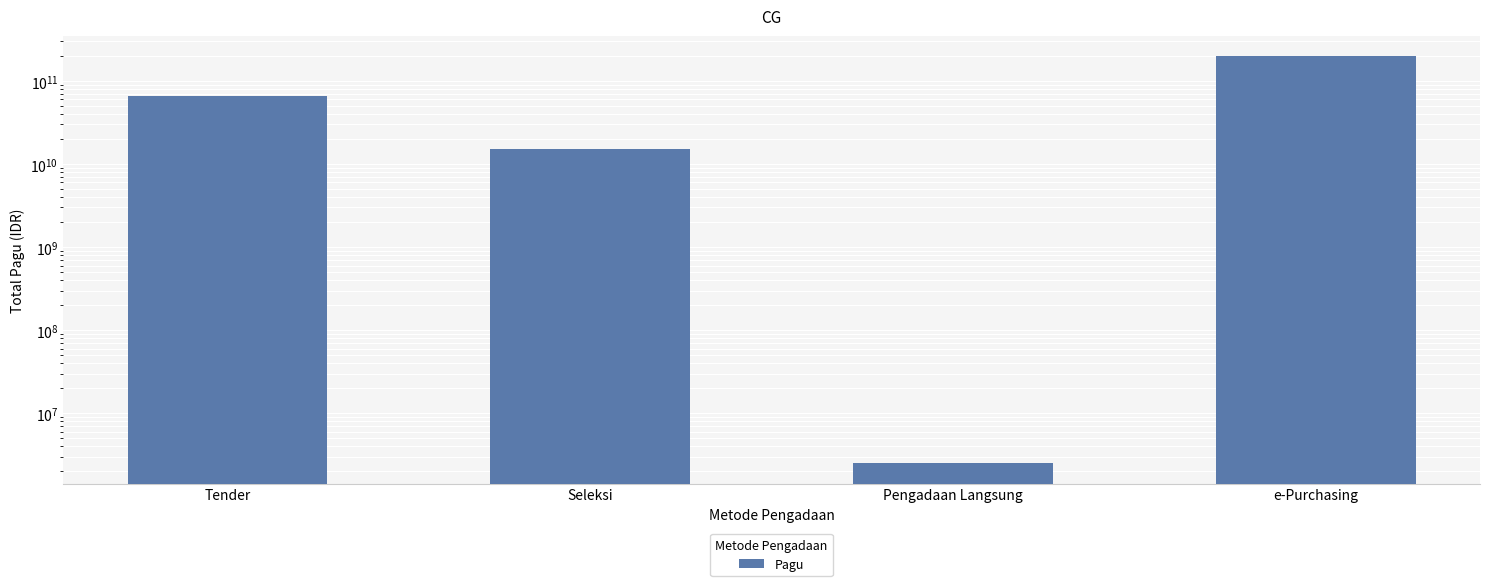

List the labels in order of value, smallest first.

Pengadaan Langsung, Seleksi, Tender, e-Purchasing